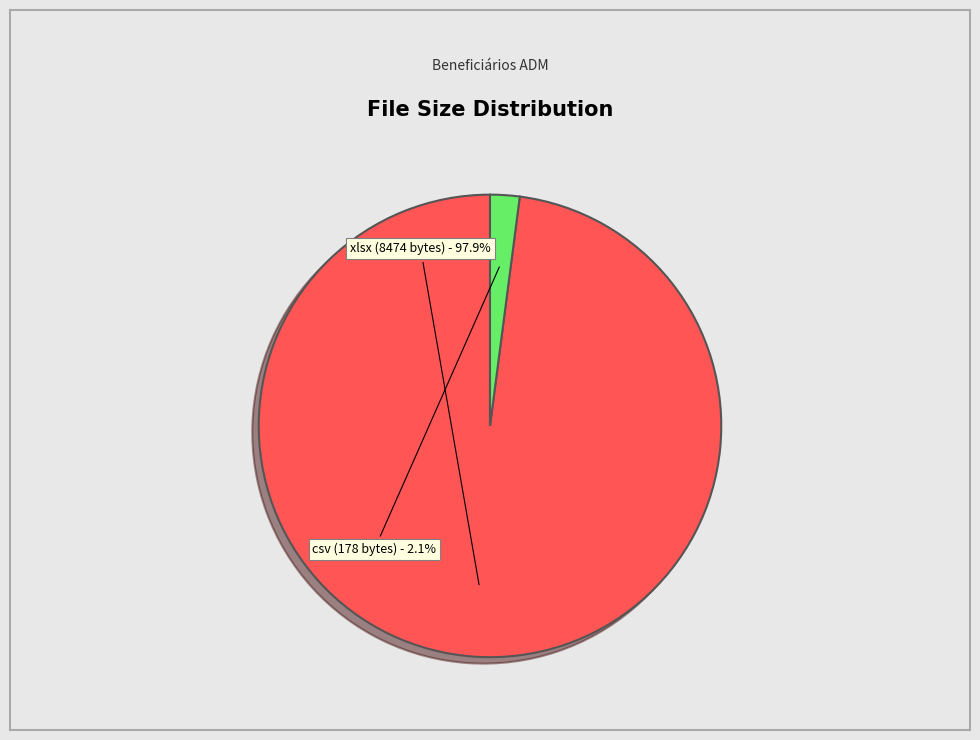

Is there any slice that represents more than half of the pie?

Yes